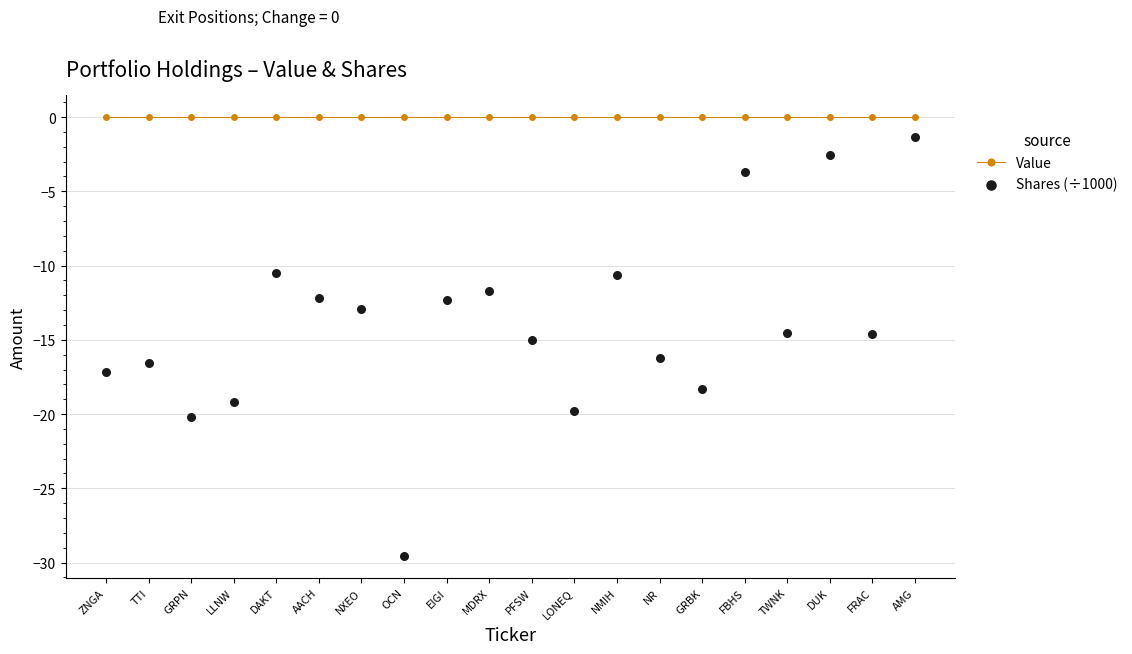

Which series reaches the maximum Y coordinate?

Value